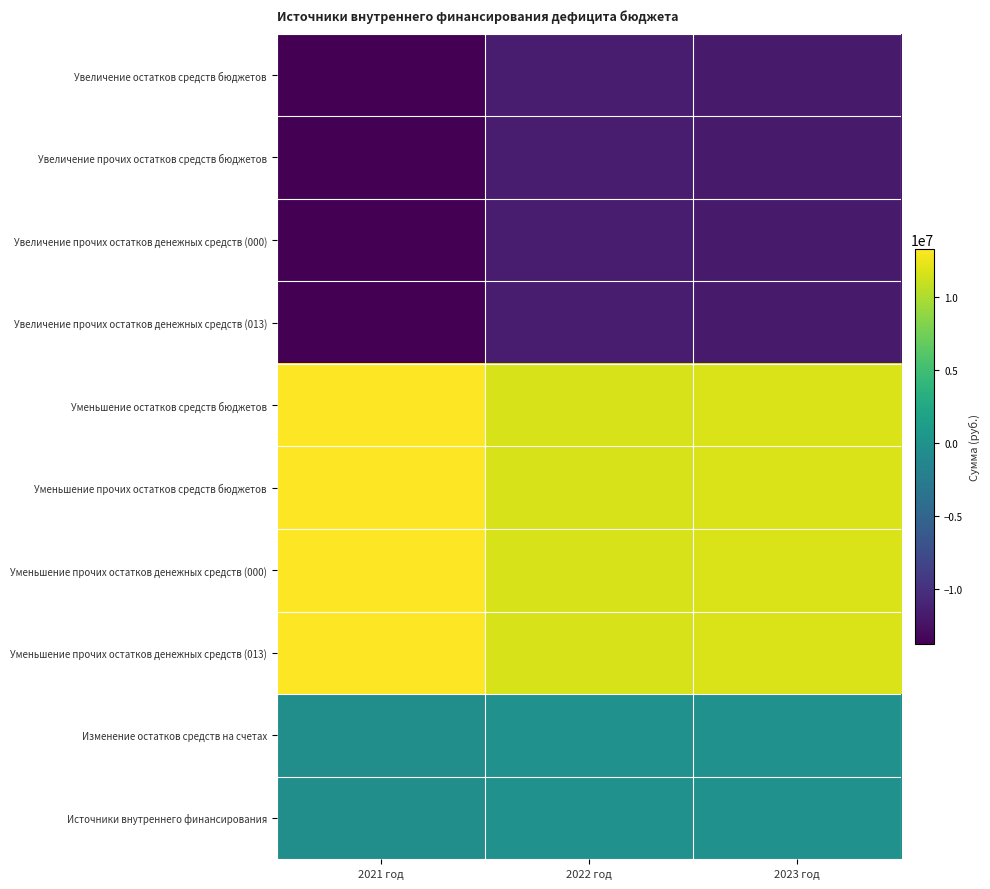

Reading left to right, list all the values displayed in this chart.

Увеличение остатков средств бюджетов: 2021 год=-13732918.1	2022 год=-11723935.5	2023 год=-11735735.5
Увеличение прочих остатков средств бюджетов: 2021 год=-13732918.1	2022 год=-11723935.5	2023 год=-11735735.5
Увеличение прочих остатков денежных средств (000): 2021 год=-13732918.1	2022 год=-11723935.5	2023 год=-11735735.5
Увеличение прочих остатков денежных средств (013): 2021 год=-13732918.1	2022 год=-11723935.5	2023 год=-11735735.5
Уменьшение остатков средств бюджетов: 2021 год=13312664.7	2022 год=11723935.5	2023 год=11735735.5
Уменьшение прочих остатков средств бюджетов: 2021 год=13312664.7	2022 год=11723935.5	2023 год=11735735.5
Уменьшение прочих остатков денежных средств (000): 2021 год=13312664.7	2022 год=11723935.5	2023 год=11735735.5
Уменьшение прочих остатков денежных средств (013): 2021 год=13312664.7	2022 год=11723935.5	2023 год=11735735.5
Изменение остатков средств на счетах: 2021 год=-420253.4	2022 год=0.0	2023 год=0.0
Источники внутреннего финансирования: 2021 год=-420253.4	2022 год=0.0	2023 год=0.0